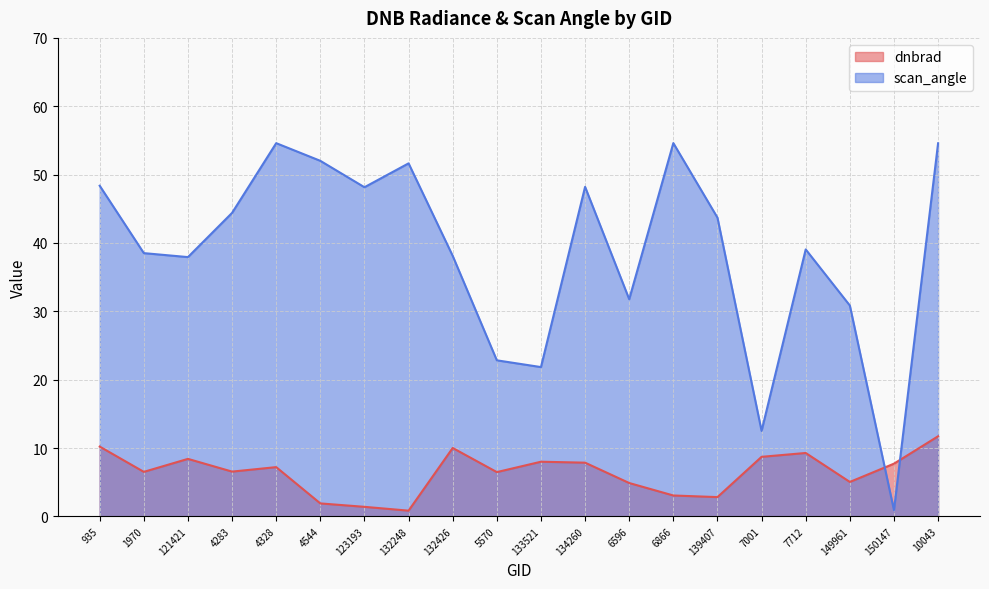

The value of scan_angle at 4283 is 68.4. True or false?

False